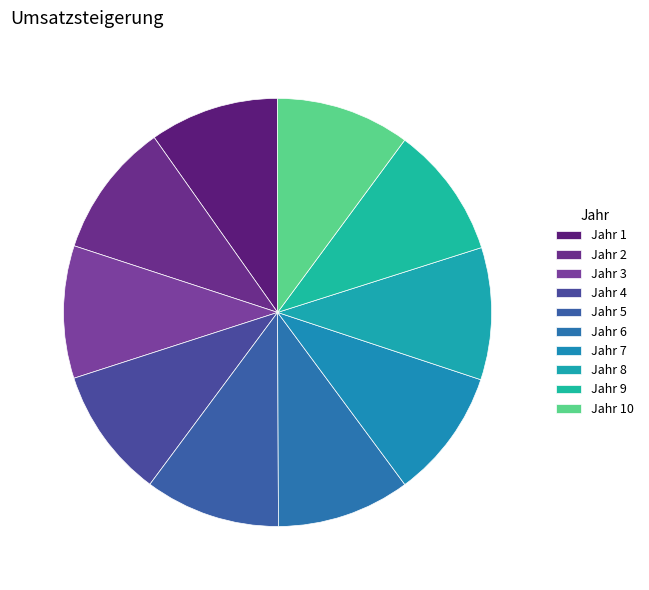

How many segments does this pie chart have?

10